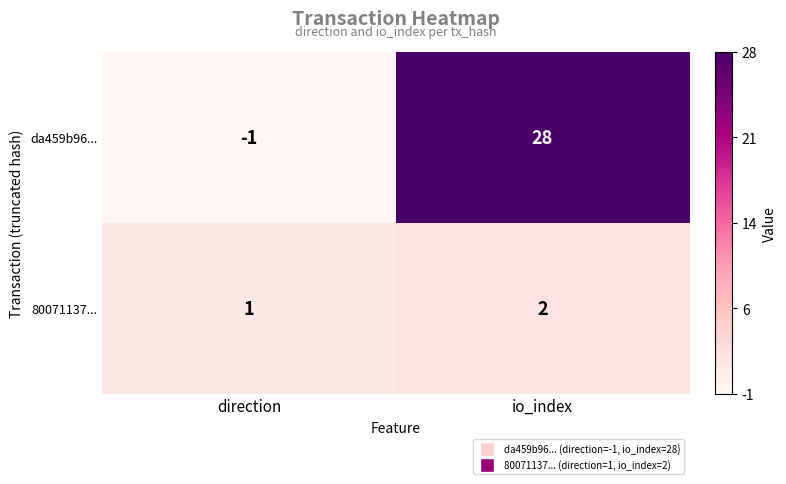

At io_index, list the series in order from smallest to largest.

80071137..., da459b96...